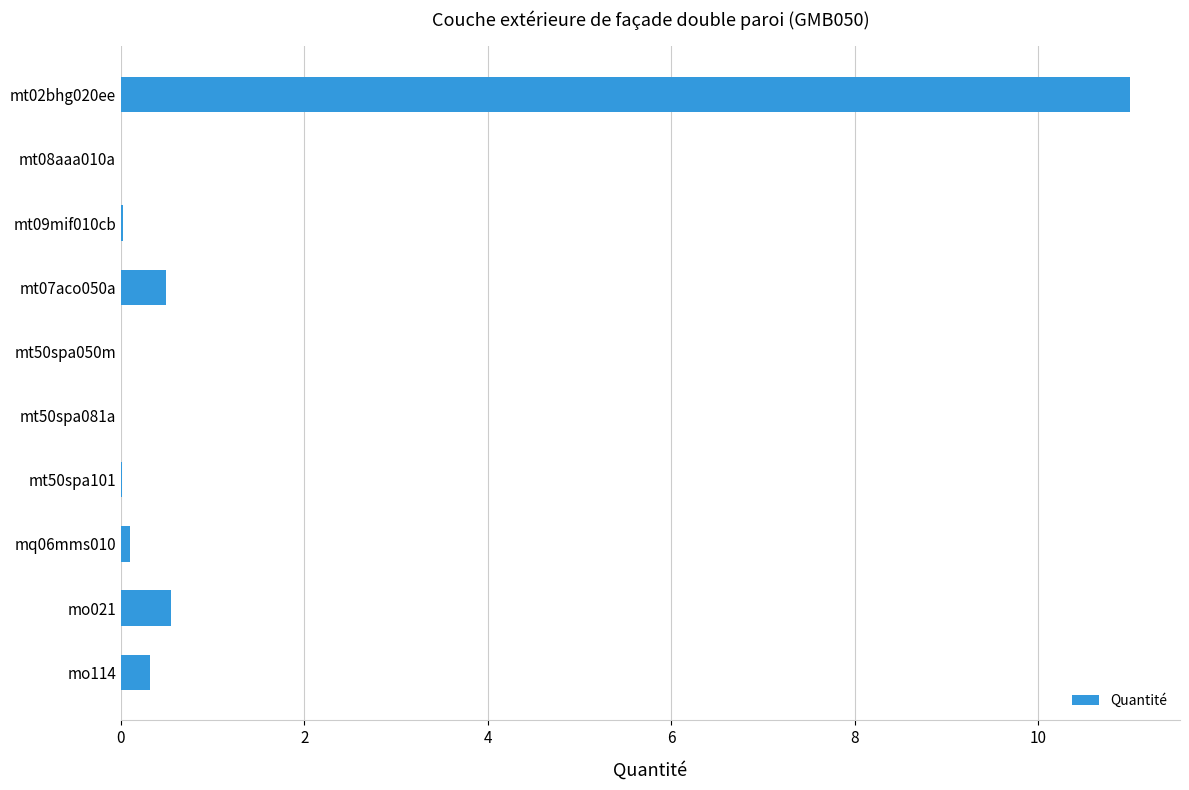

Which label corresponds to the largest value in the chart?

mt02bhg020ee